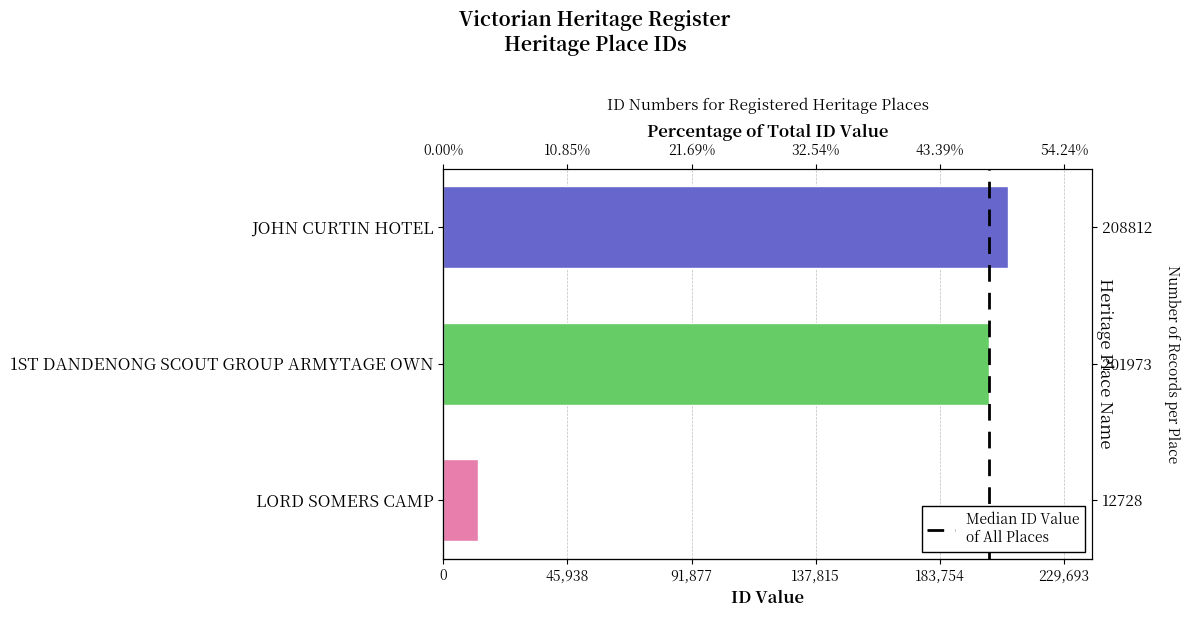

The chart shows a value of 22390 at LORD SOMERS CAMP. True or false?

False